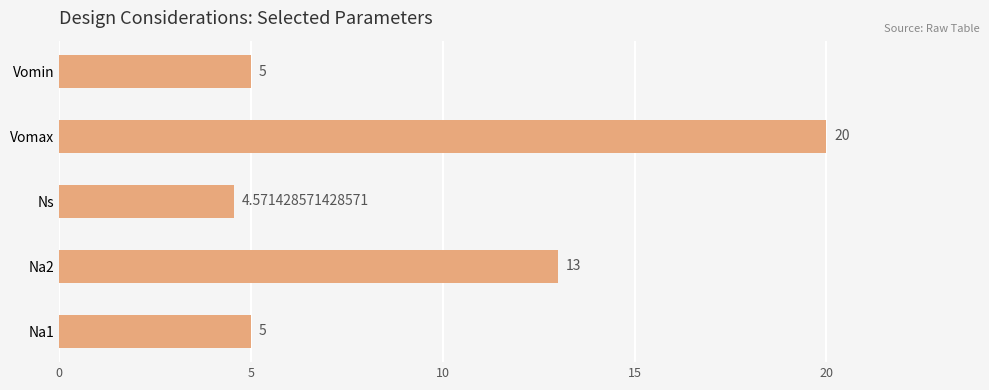

What is the change in value from Na2 to Vomin?

-8.0